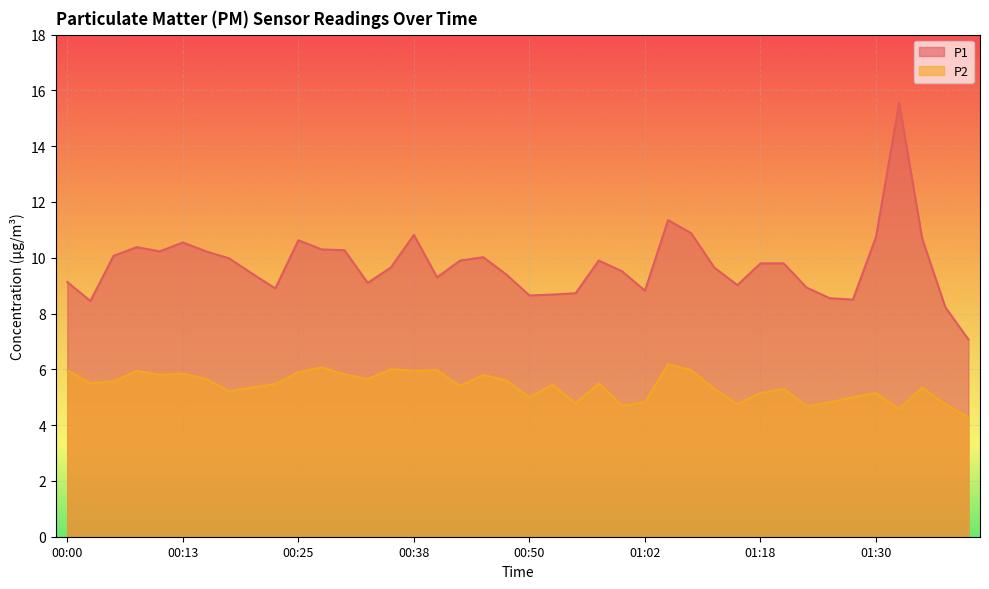

True or false: P2 and P1 intersect in this chart.

False